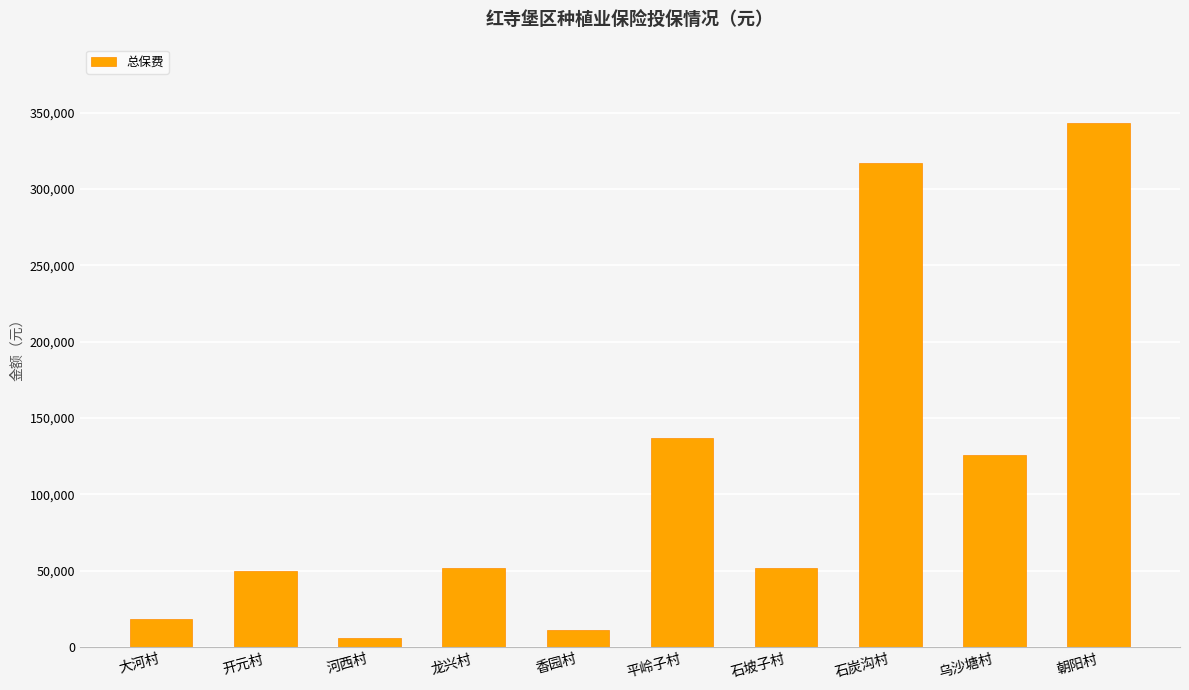

True or false: the data shows 91807 at 龙兴村.

False